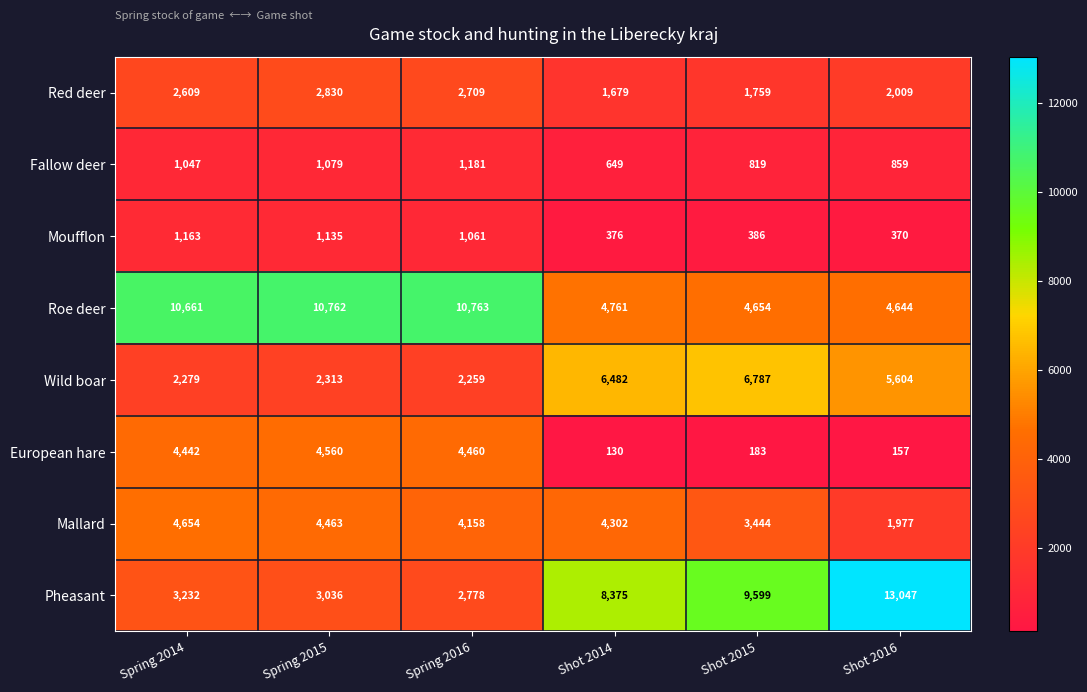

Count the number of data series in this chart.

8